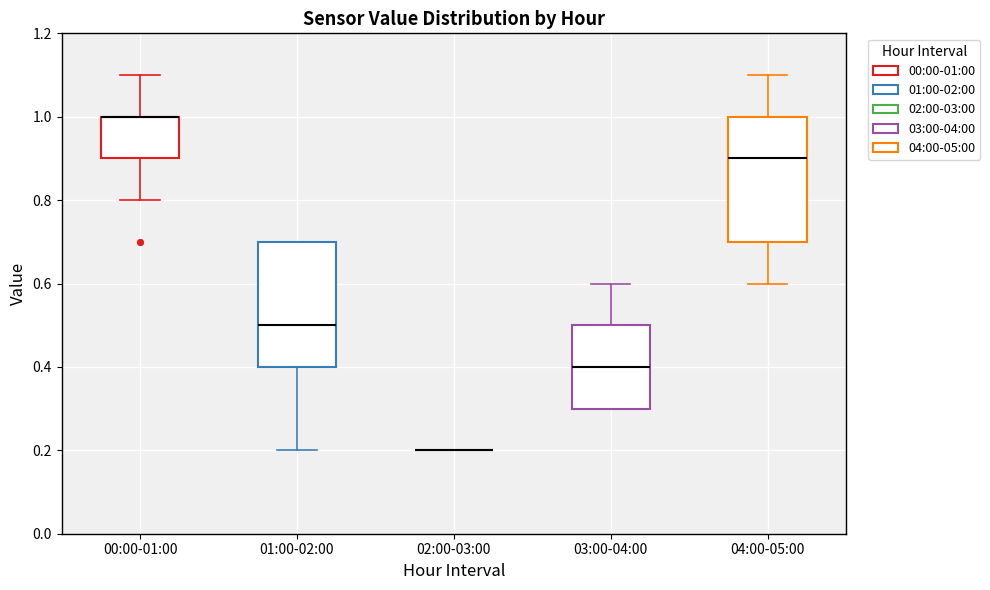

Reading left to right, read every box against the y-axis: the position of its median line, the range the box covers, and the ends of its whiskers. The values are not printed on the chart, so give them approximately, as read against the axis.

00:00-01:00: median 1.0 (drawn on the box's upper edge), box 0.9 to 1.0, whiskers 0.8 to 1.1
01:00-02:00: median 0.5, box 0.4 to 0.7, whiskers 0.2 to 0.7
02:00-03:00: box collapsed to a line at 0.2, whiskers 0.2 to 0.2
03:00-04:00: median 0.4, box 0.3 to 0.5, whiskers 0.3 to 0.6
04:00-05:00: median 0.9, box 0.7 to 1.0, whiskers 0.6 to 1.1